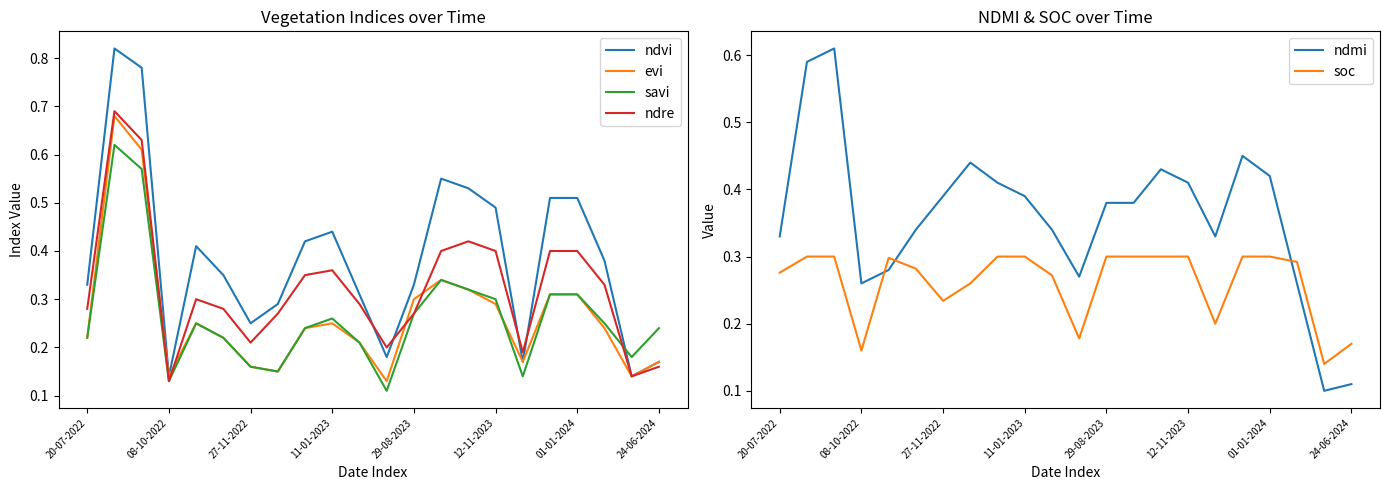

True or false: ndmi and soc intersect in this chart.

True